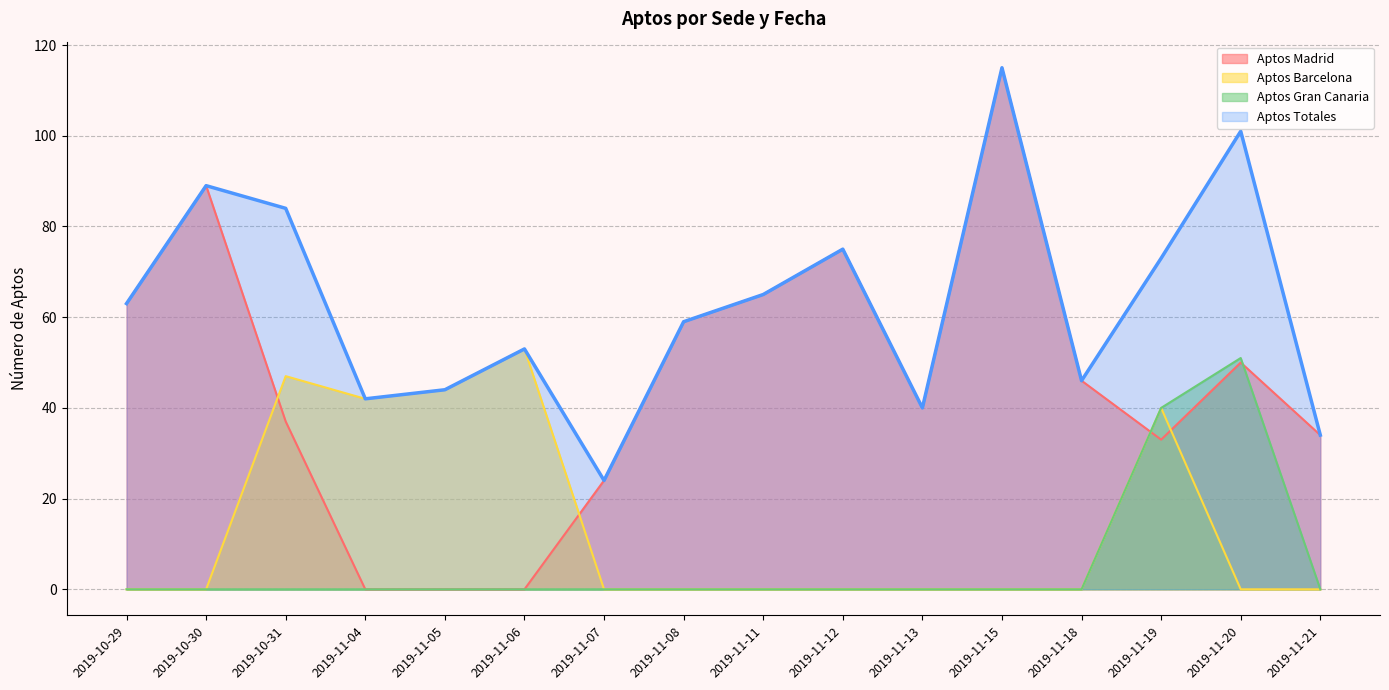

Which series changed the most between 2019-11-19 and 2019-11-21?

Aptos Barcelona